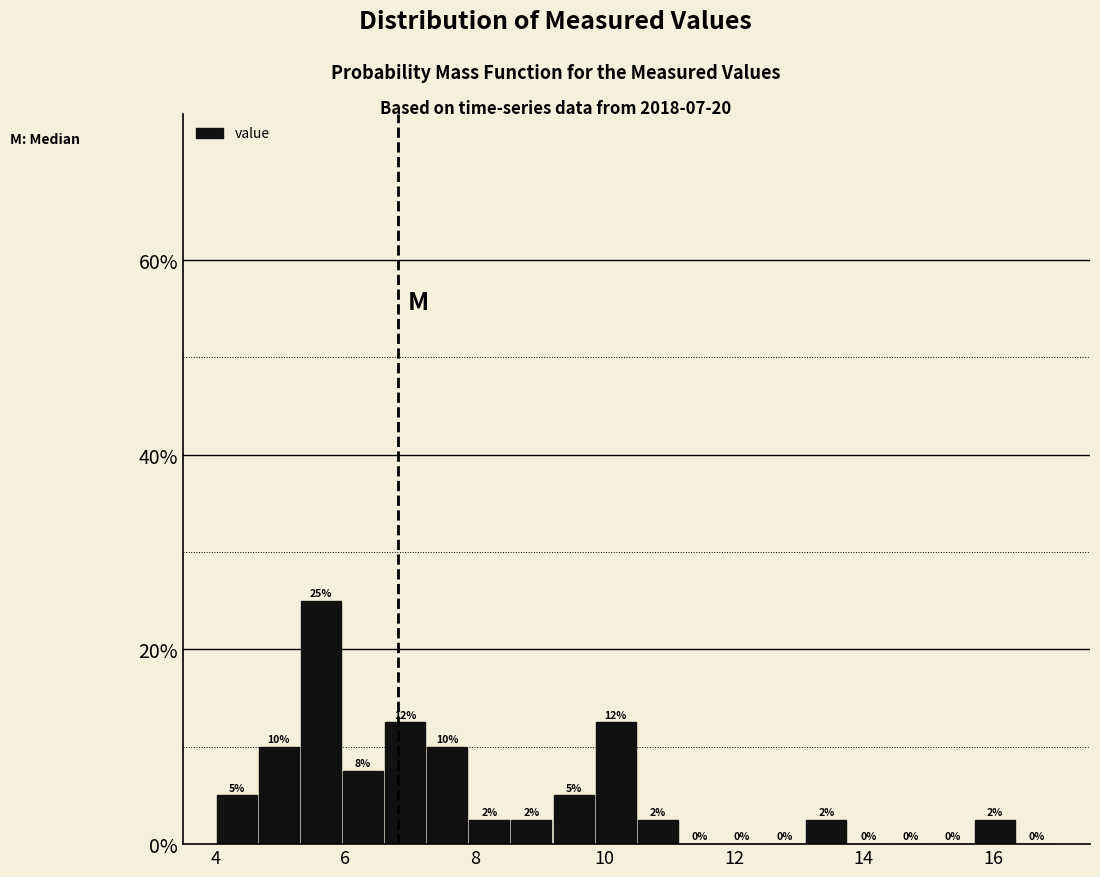

Read against the x-axis, roughly where is the centre of the tallest bar?

5.6